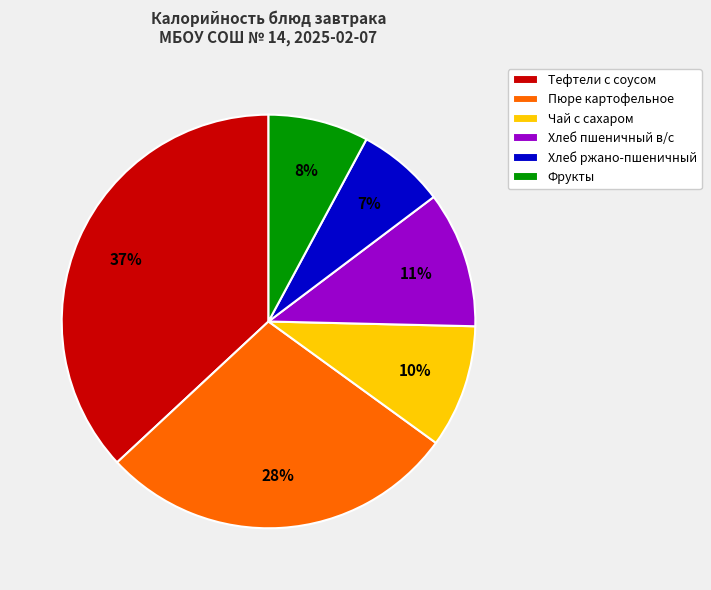

Is there a majority slice in this chart?

No